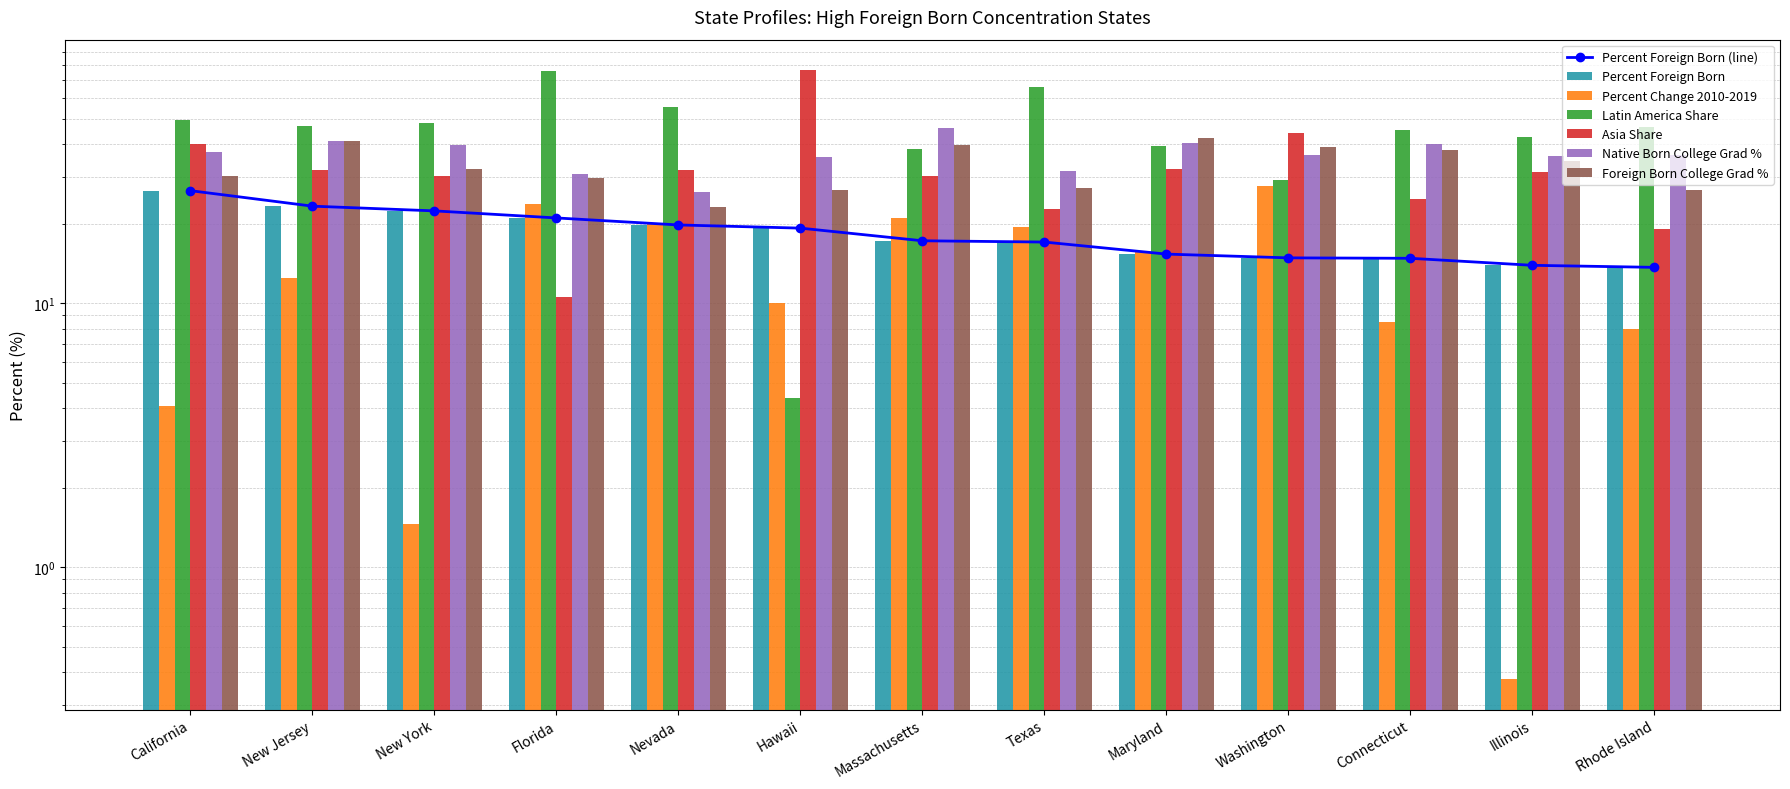

What is the difference between the highest and lowest values at Washington?

29.2